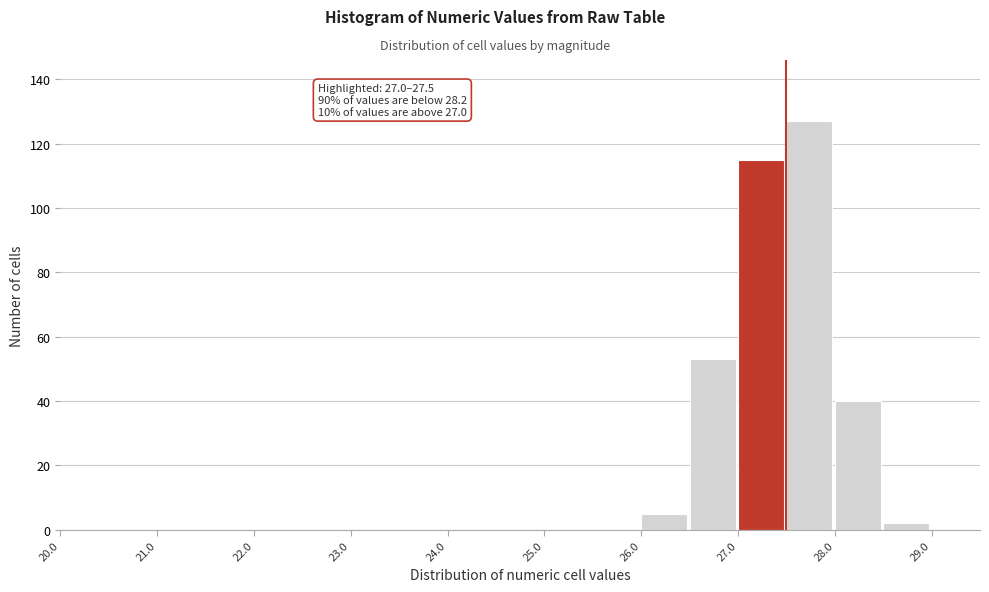

Which range on the x-axis has the tallest bar?

27.5 to 28.0